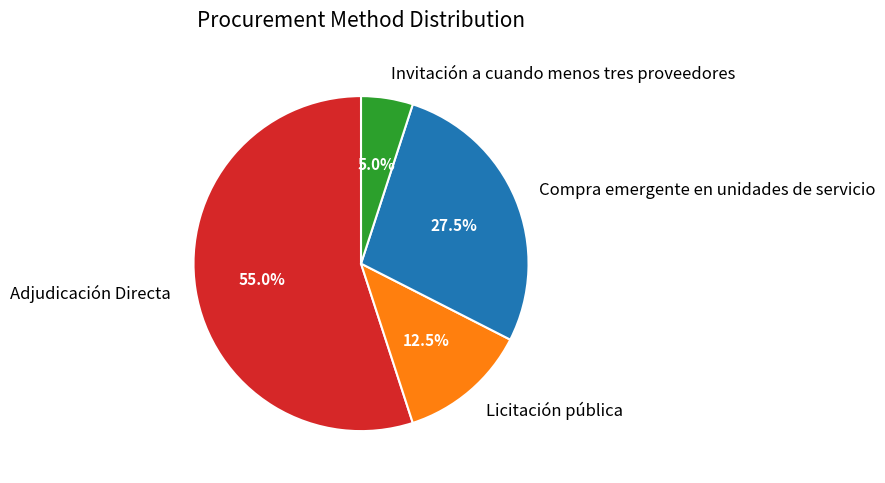

To the nearest percent, what is the difference between the Licitación pública and Adjudicación Directa slice percentages?

42%